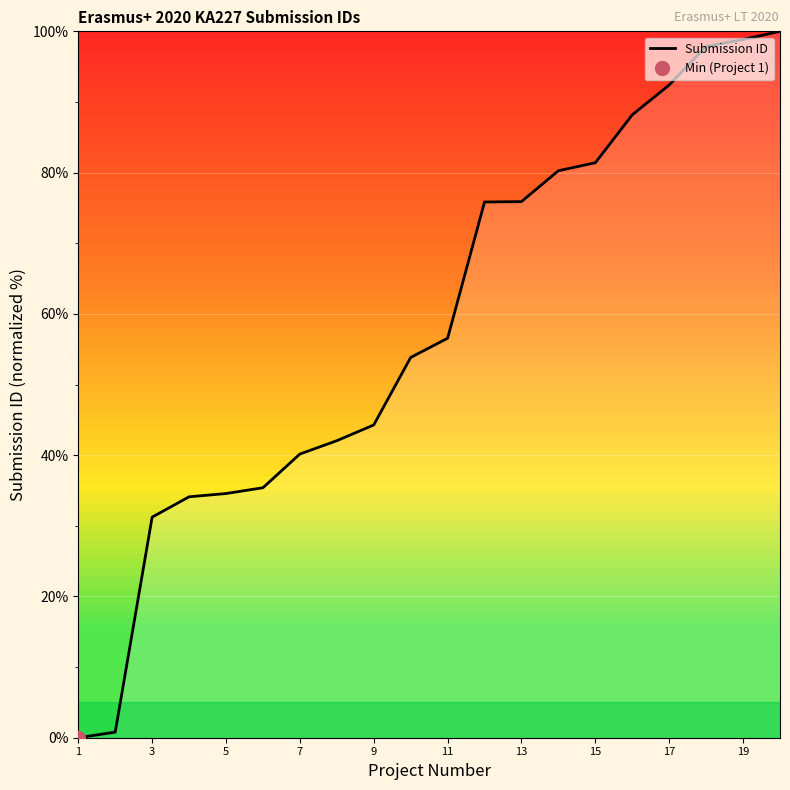

True or false: Submission ID has a value of 11.7 at 11.

False